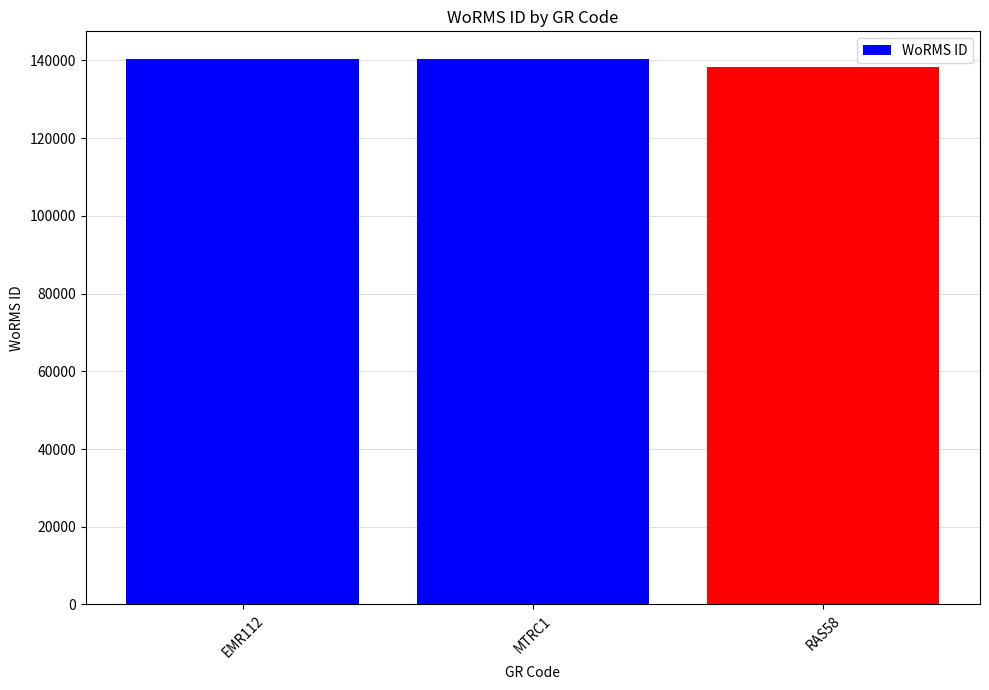

What is the maximum value shown in the chart?

140481